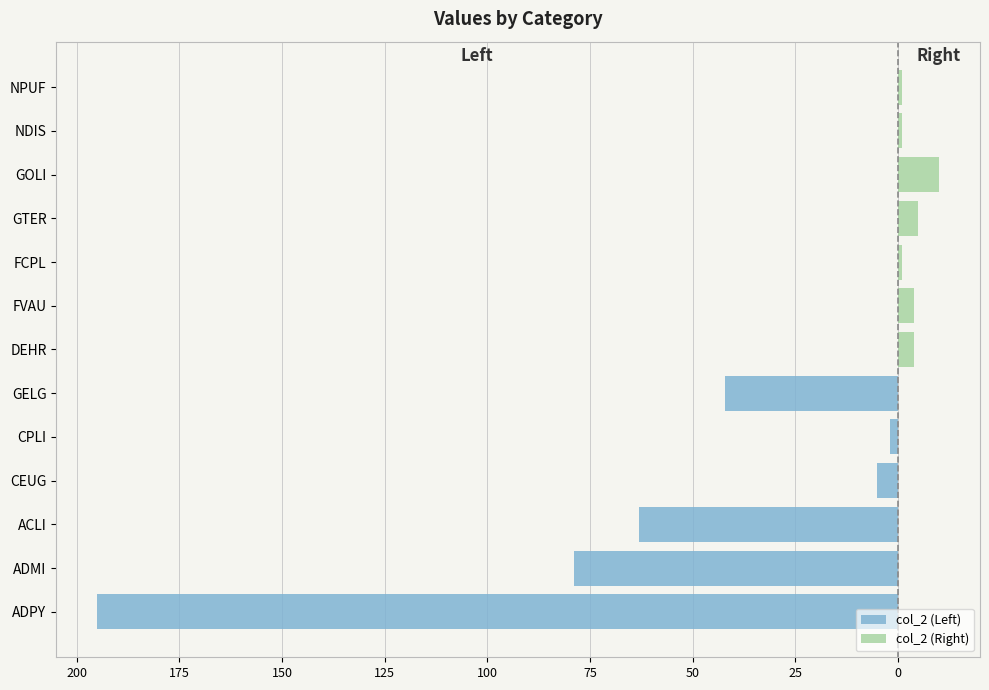

The value at GTER is 9. True or false?

False